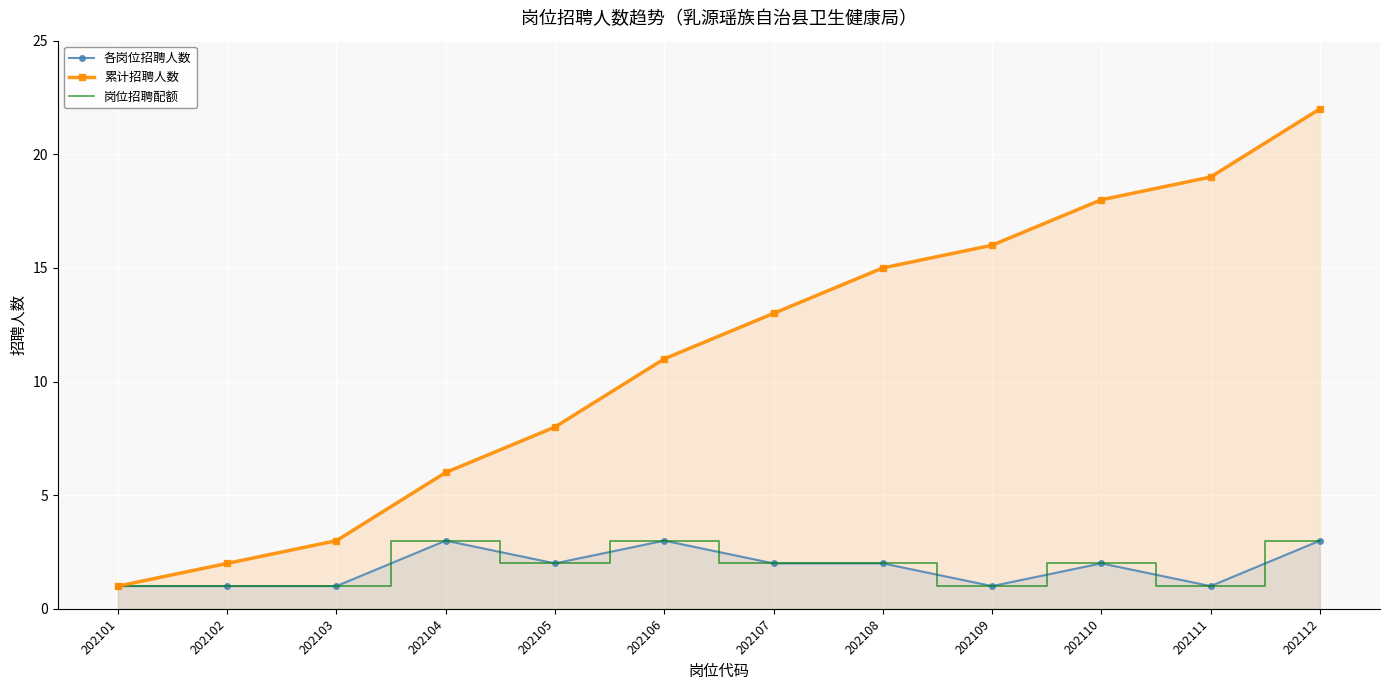

True or false: 各岗位招聘人数 and 岗位招聘配额 intersect in this chart.

False